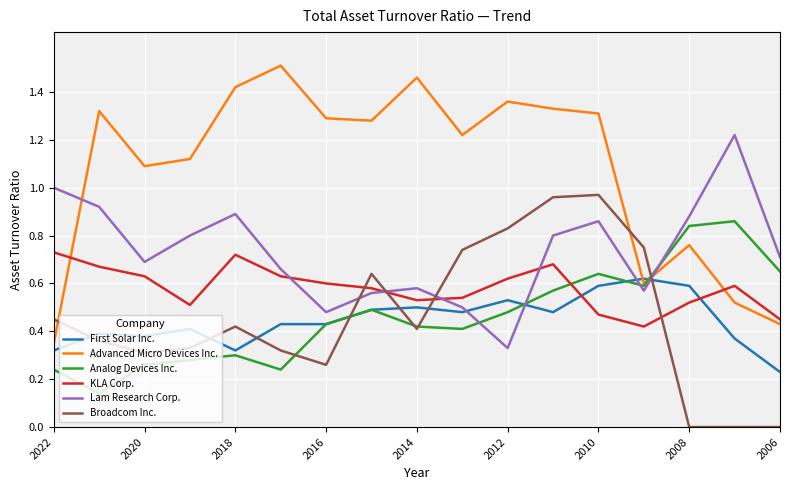

Which series has the widest spread of values?

Advanced Micro Devices Inc.